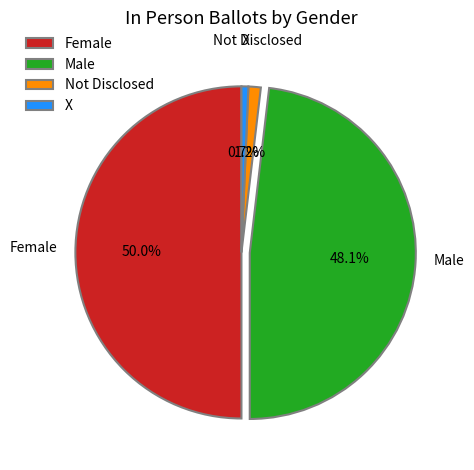

Count the number of slices in the pie.

4